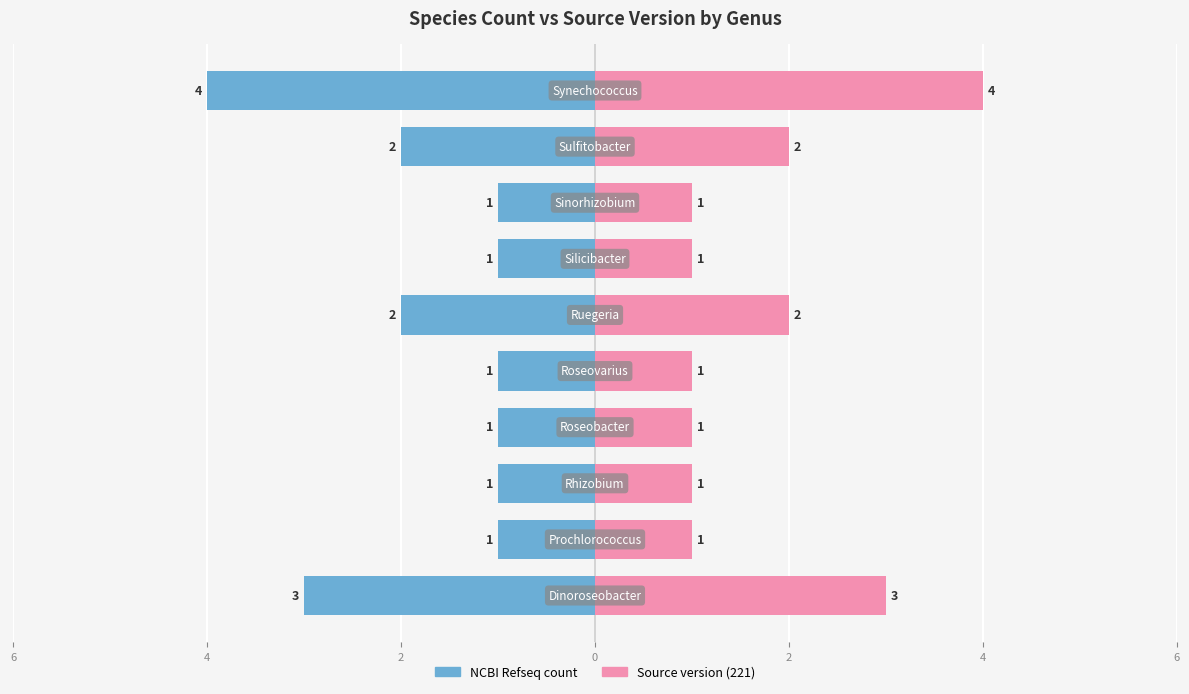

Rank the series by their average value, from highest to lowest.

Source version (221), NCBI Refseq count